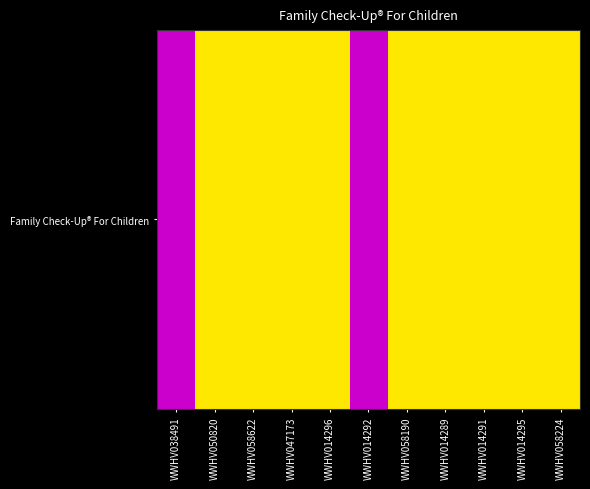

Rank the categories by value from highest to lowest.

WWHV050820, WWHV058622, WWHV047173, WWHV014296, WWHV058190, WWHV014289, WWHV014291, WWHV014295, WWHV058224, WWHV038491, WWHV014292